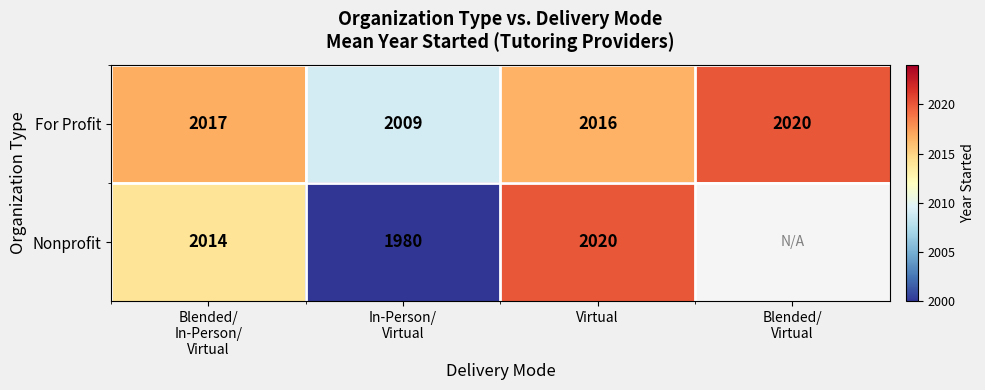

At Virtual, list the series in order from smallest to largest.

For Profit, Nonprofit